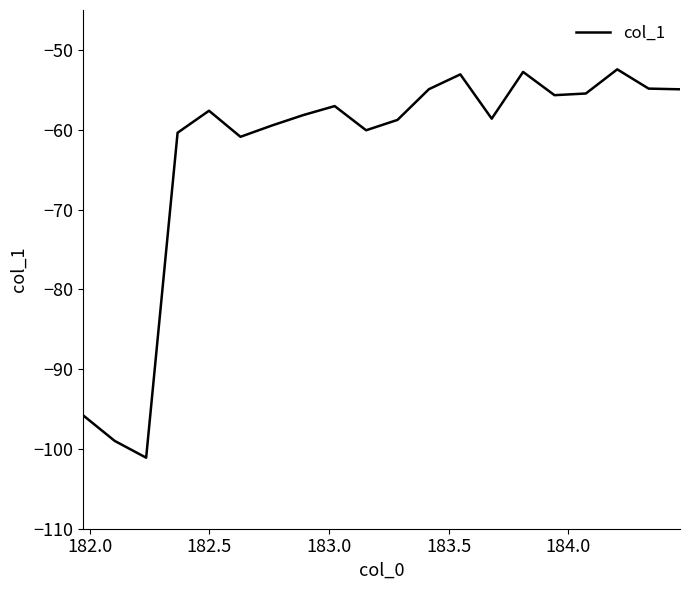

What is the minimum value shown in the chart?

-101.1